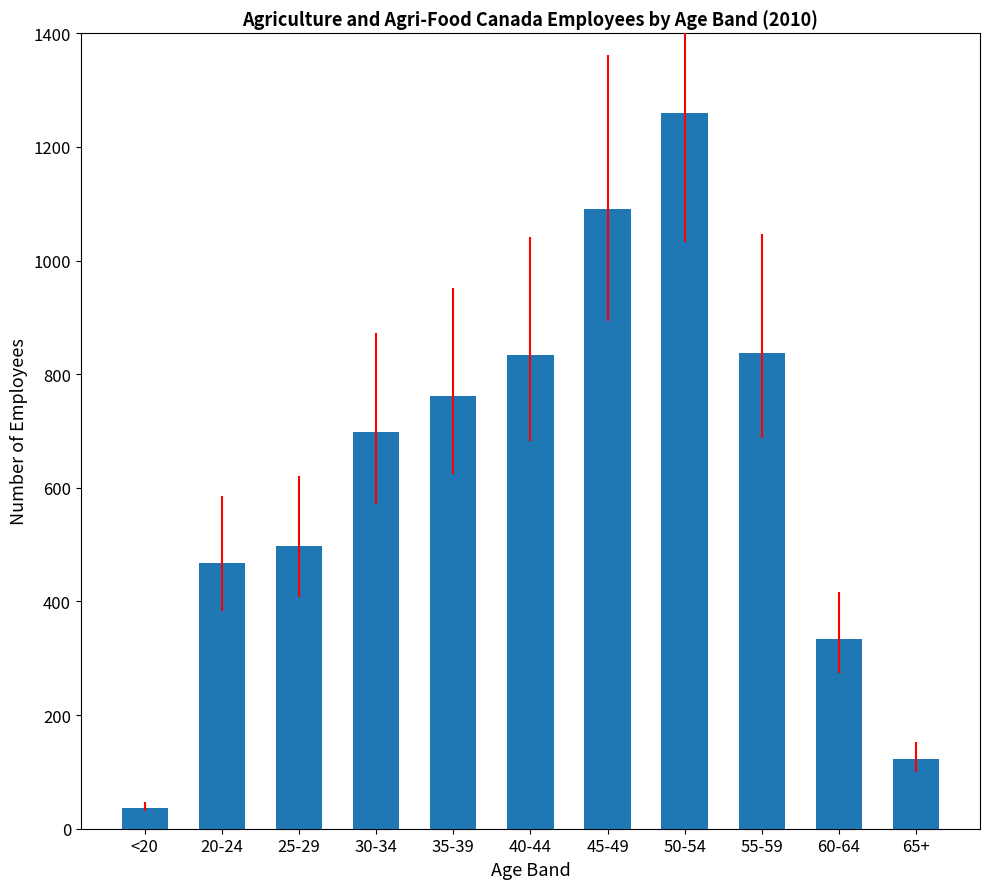

True or false: the data shows 558 at 60-64.

False